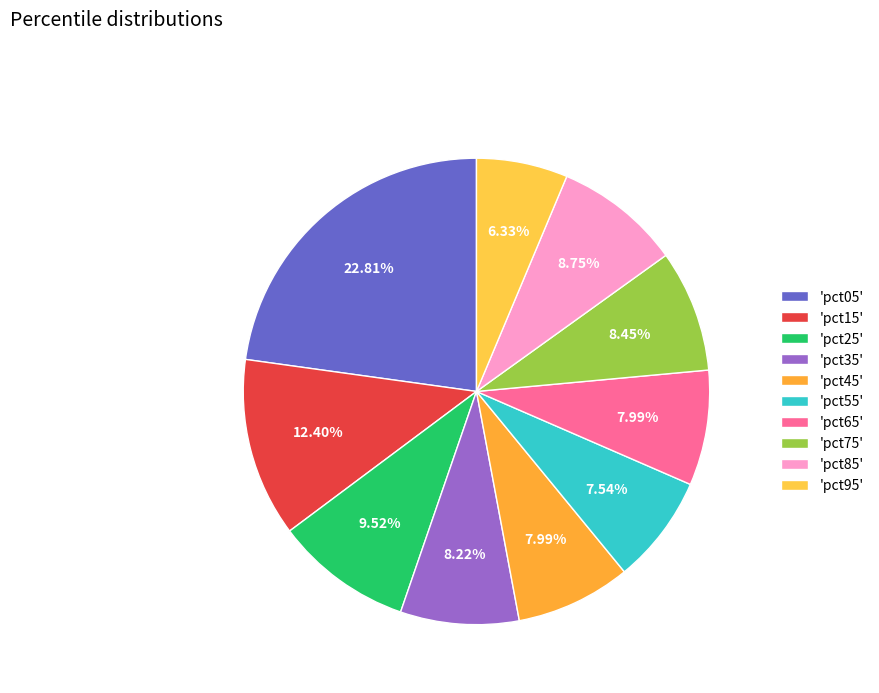

How many slices are in this pie chart?

10